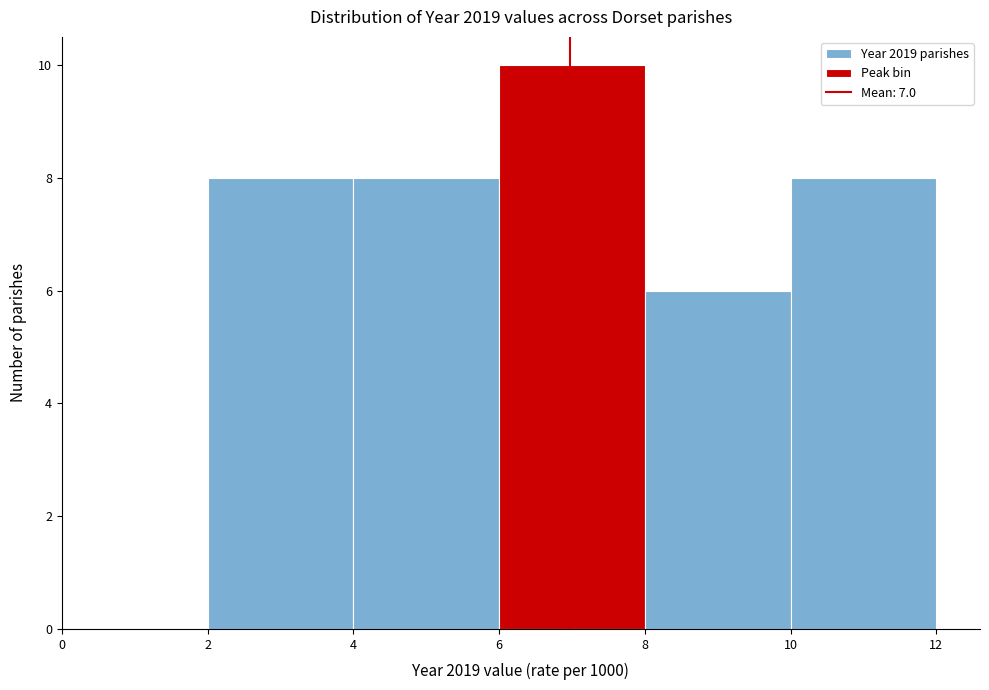

Over which range of the x-axis is the bar tallest?

6 to 8